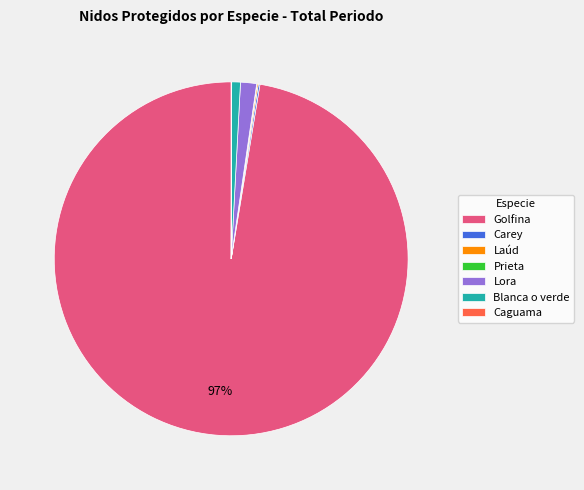

The Blanca o verde slice represents 1% of the pie. True or false?

True